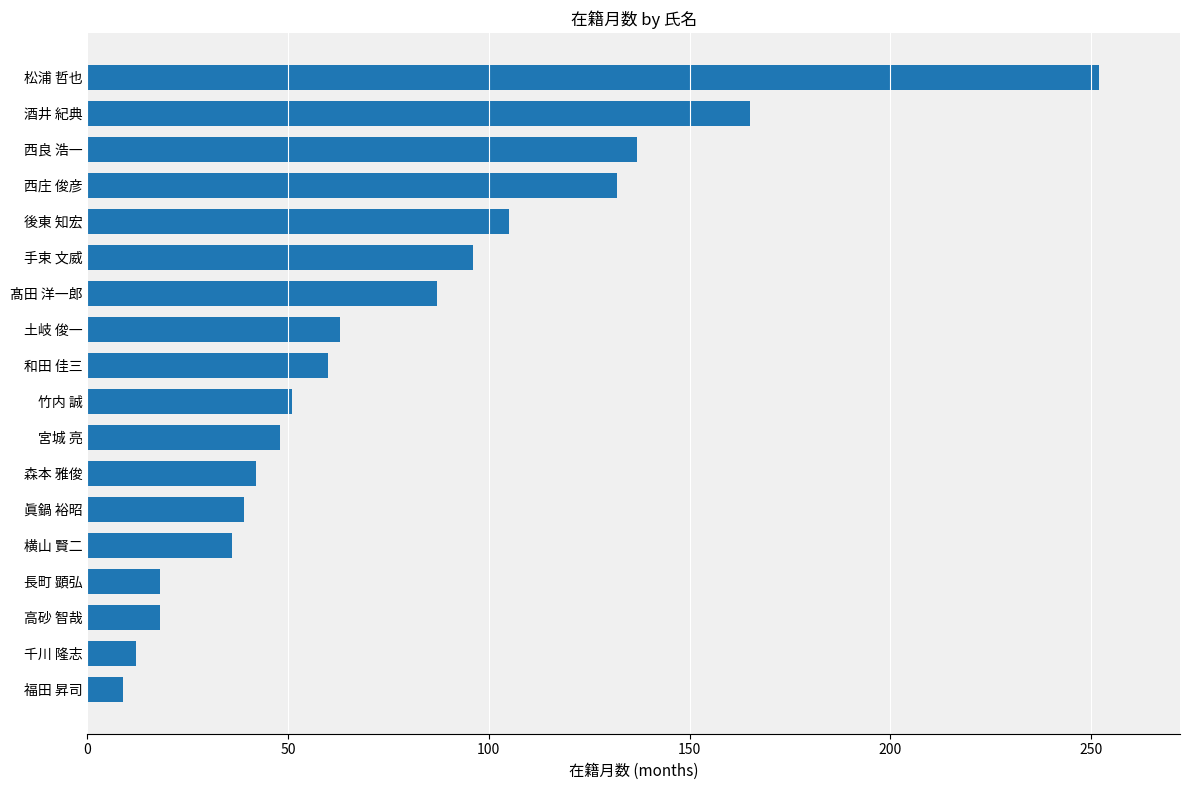

Which label corresponds to the largest value in the chart?

松浦 哲也